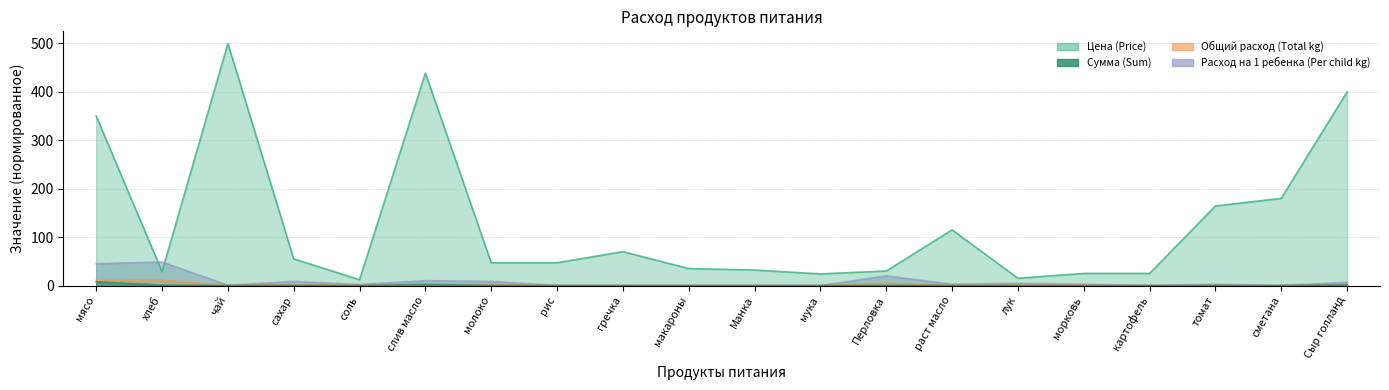

Is it true that Цена (Price) equals 438.9 at слив масло?

True